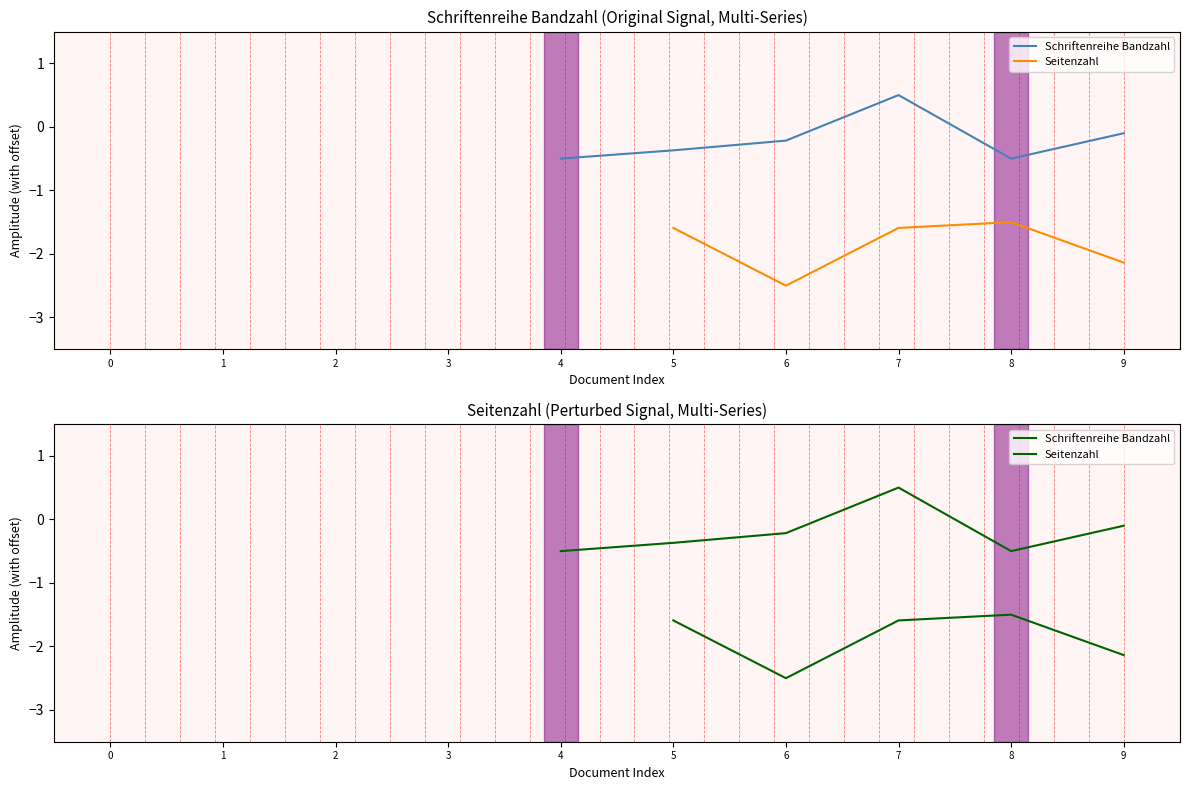

True or false: Schriftenreihe Bandzahl and Seitenzahl cross at least once.

False